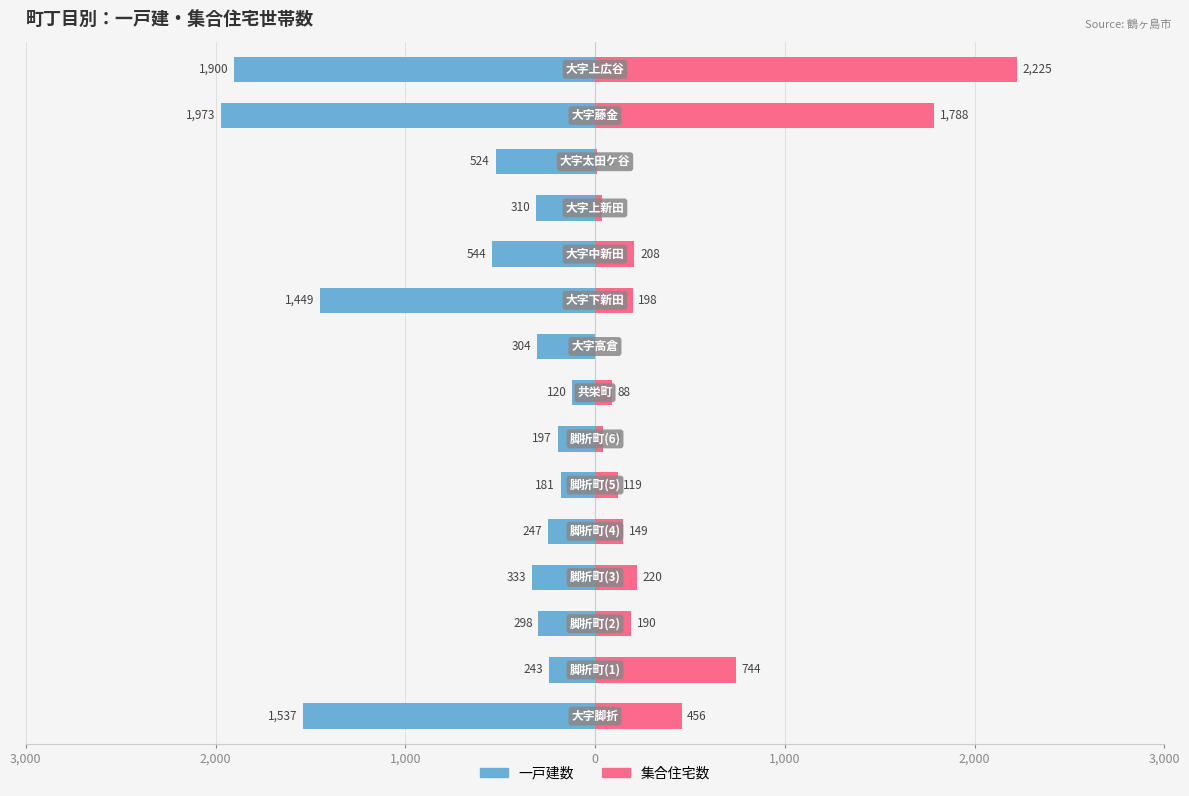

At how many categories does at least one series exceed 1735?

2